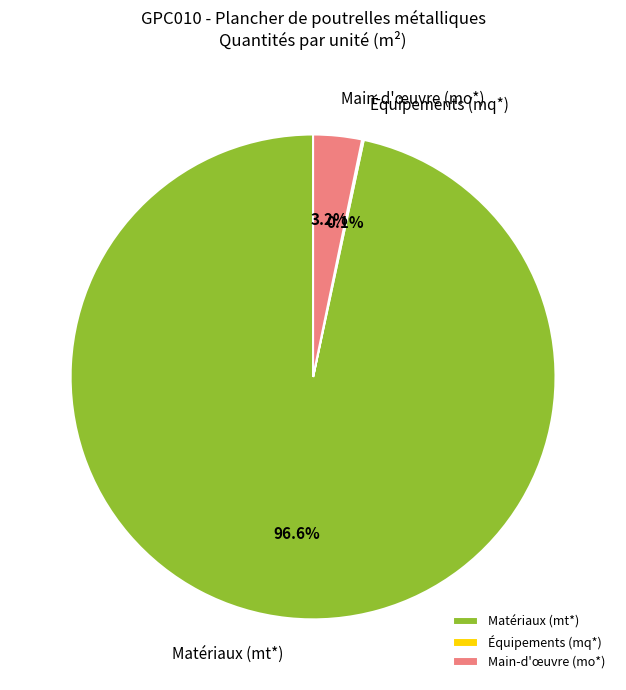

Do Matériaux (mt*) and Main-d'œuvre (mo*) together represent more than half of the pie?

Yes